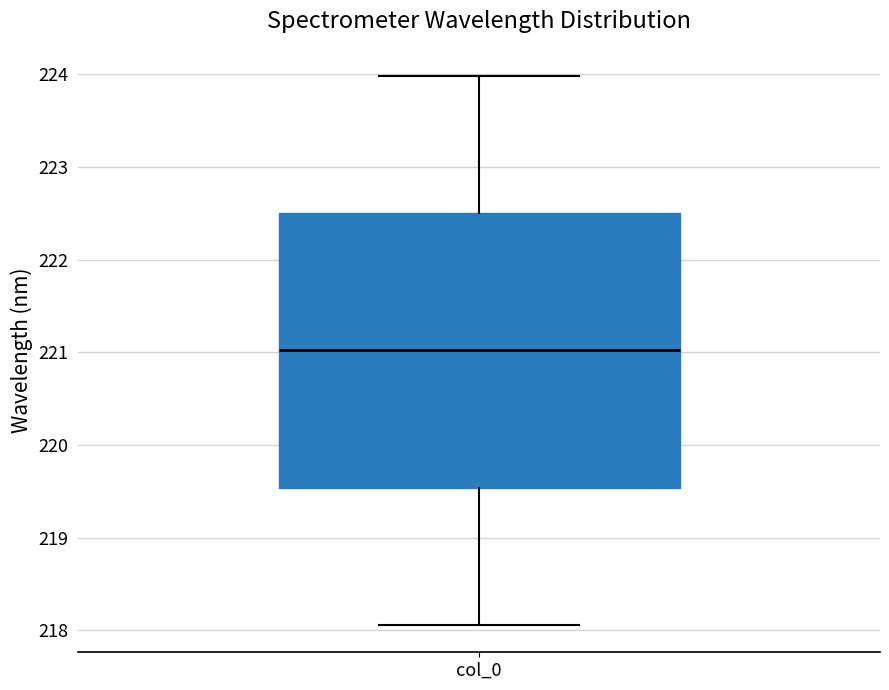

Read this box plot against the y-axis: the position of the median line, the range covered by the box, and the ends of both whiskers. The values are not printed on the chart, so give them approximately, as read against the axis.

median 221.0, box 219.5 to 222.5, whiskers 218.1 to 224.0